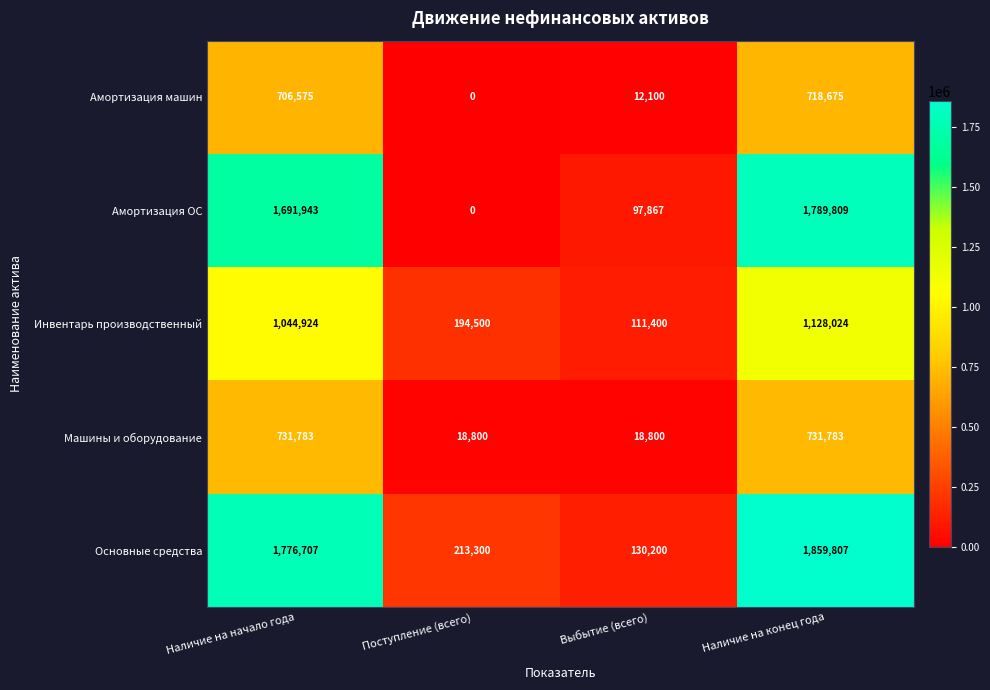

Reading left to right, what are all the values shown in this chart?

Амортизация машин: 706575	0	12100	718675
Амортизация ОС: 1691943	0	97867	1789809
Инвентарь производственный: 1044924	194500	111400	1128024
Машины и оборудование: 731783	18800	18800	731783
Основные средства: 1776707	213300	130200	1859807